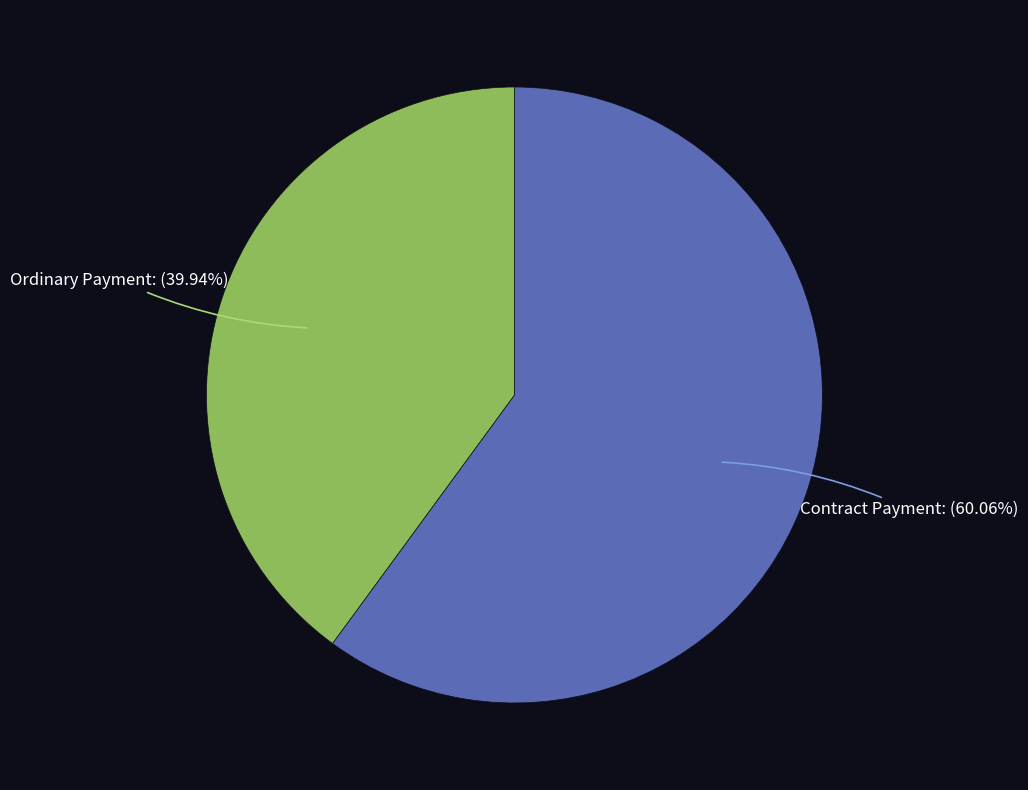

Is there a majority slice in this chart?

Yes